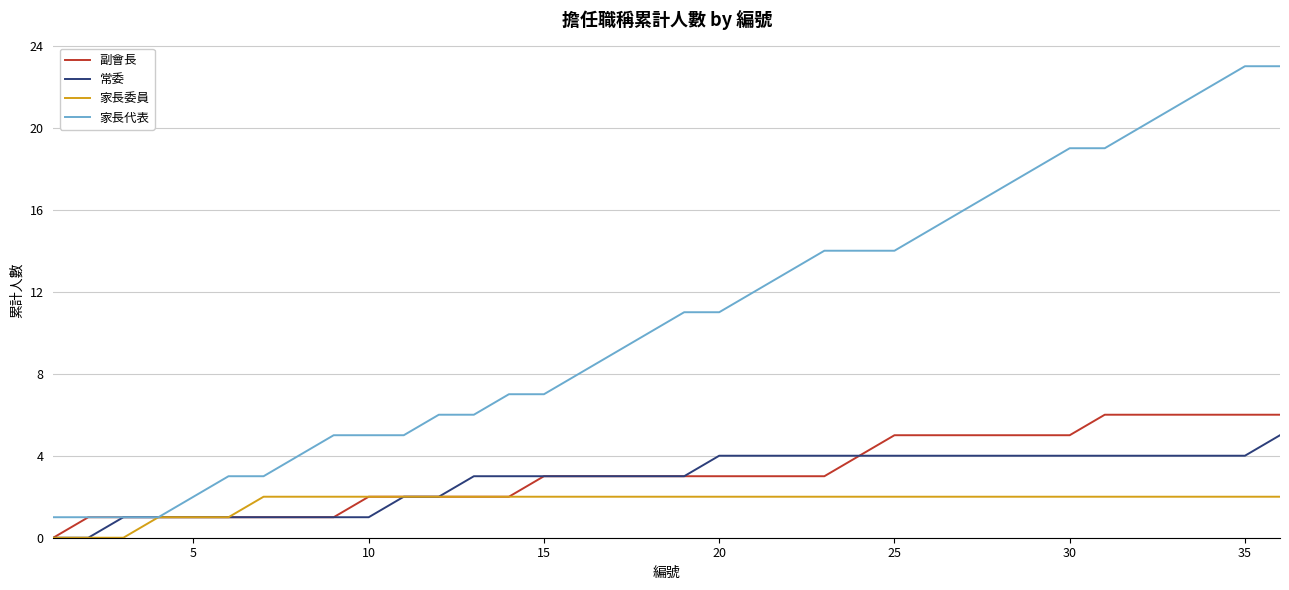

Which series has the largest total across all categories?

家長代表